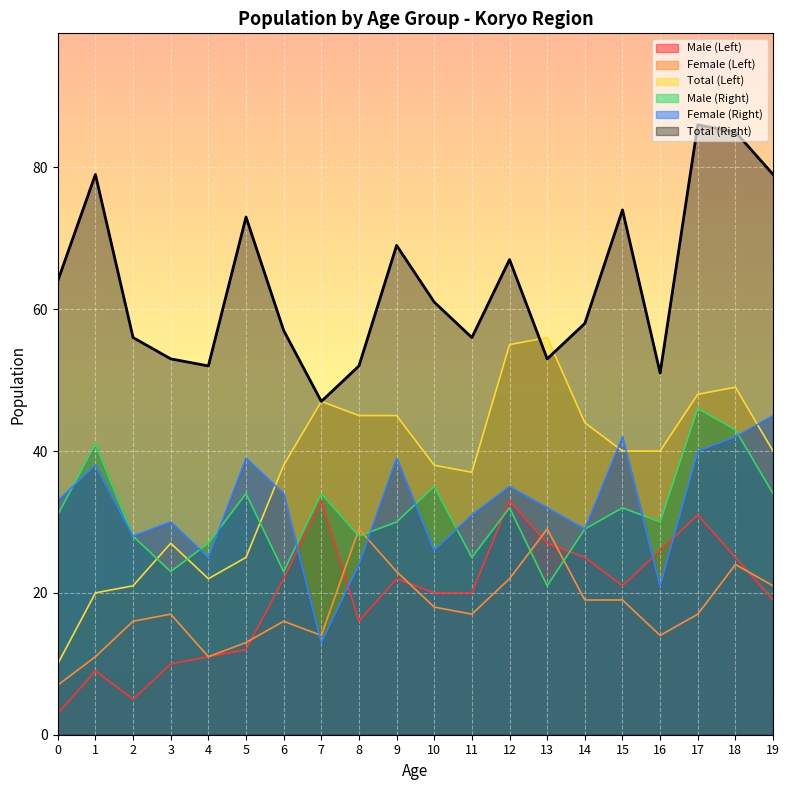

What is the sum of all Female (Left) values?

357